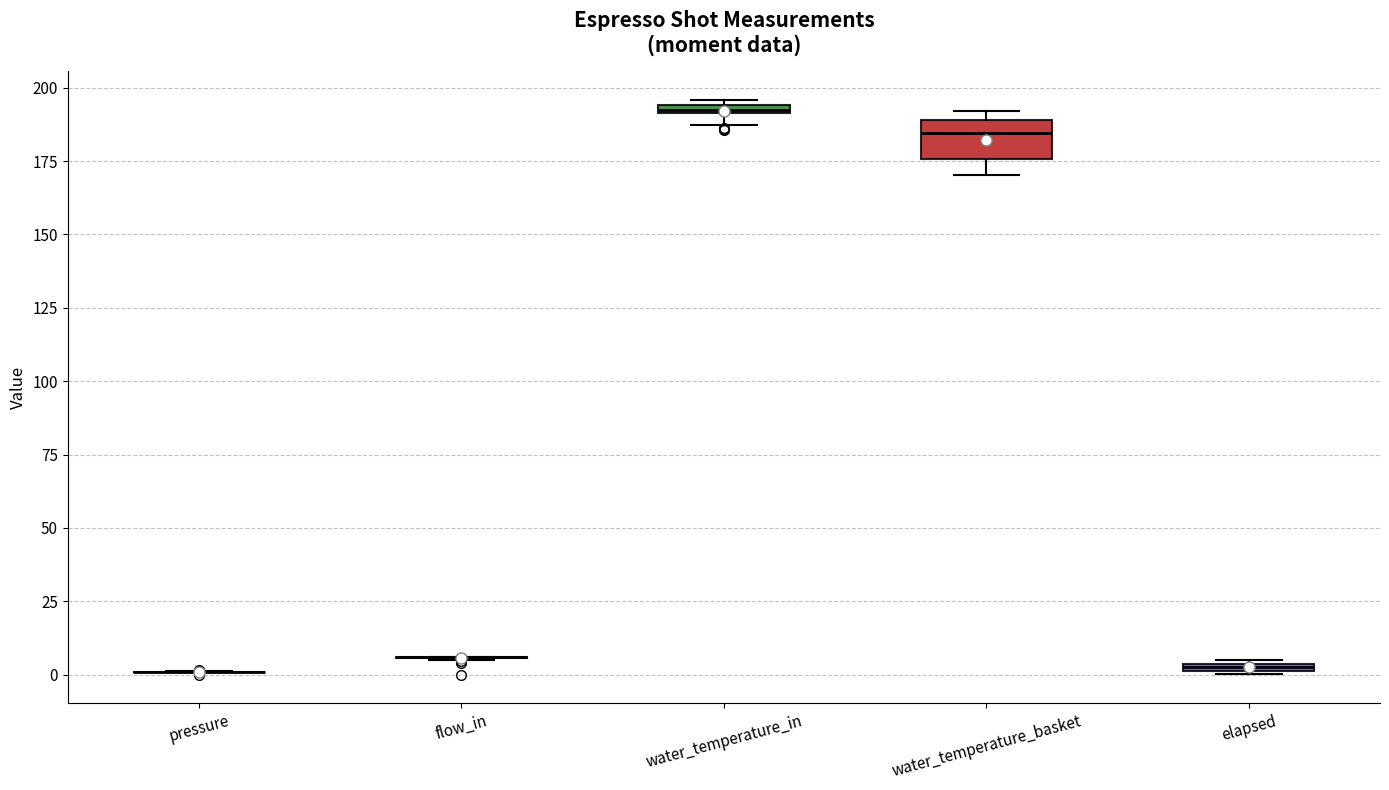

Which box is the tallest, from its lower edge to its upper edge?

water_temperature_basket